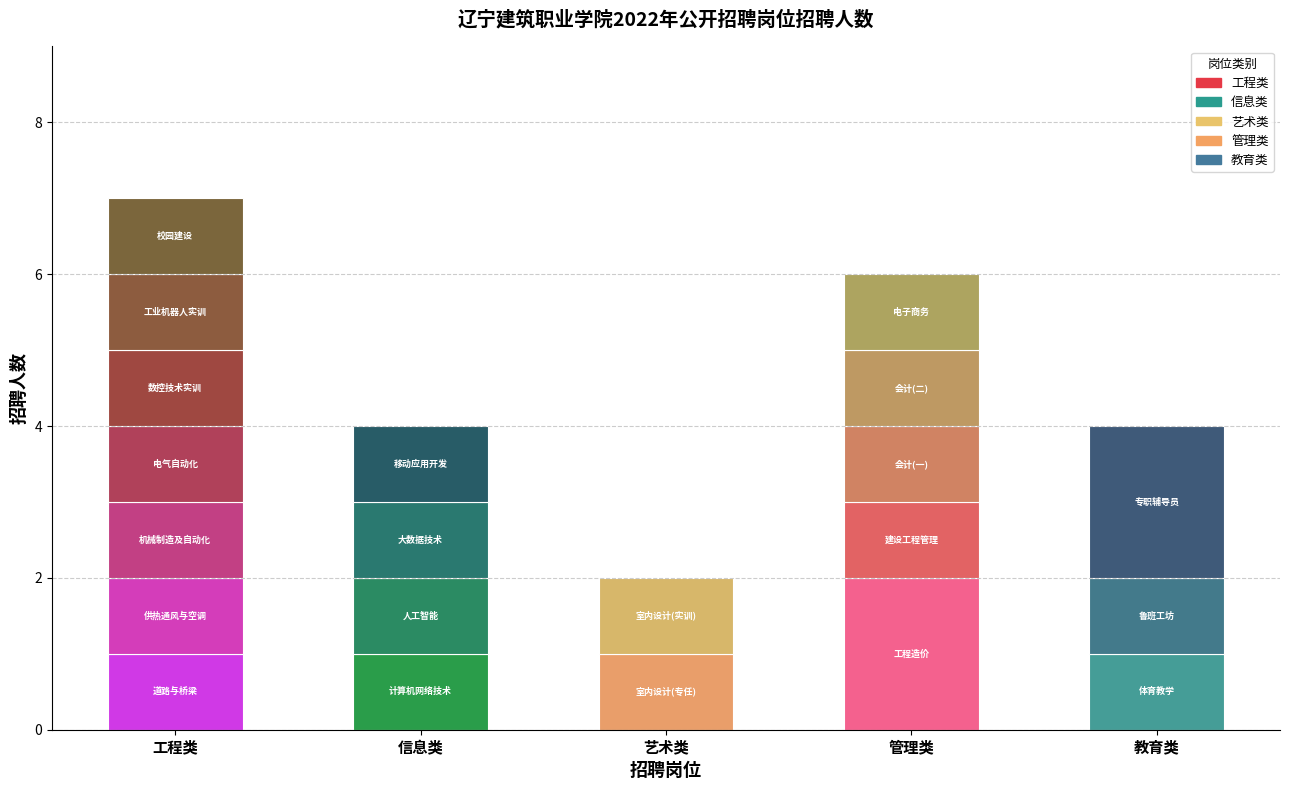

The value at 10 is 2. True or false?

False